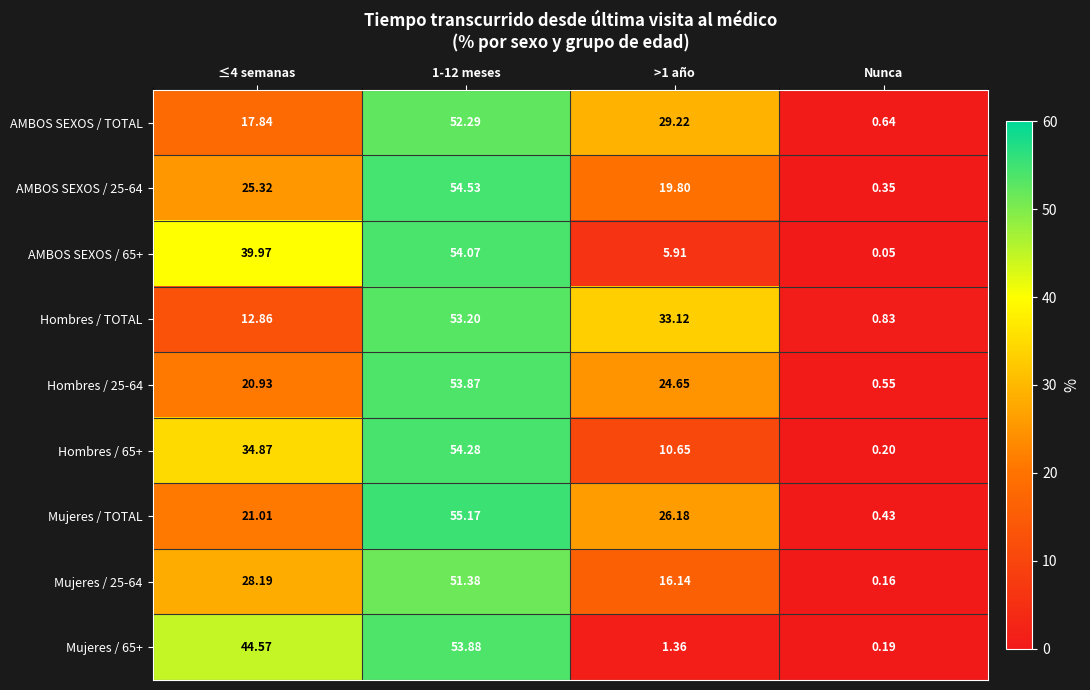

At which category is the sum across all series the highest?

1-12 meses